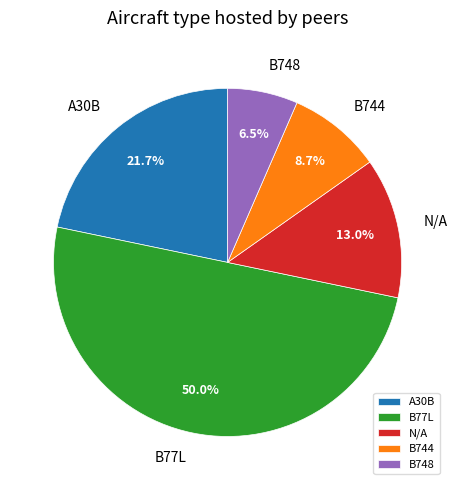

How many slices are in this pie chart?

5